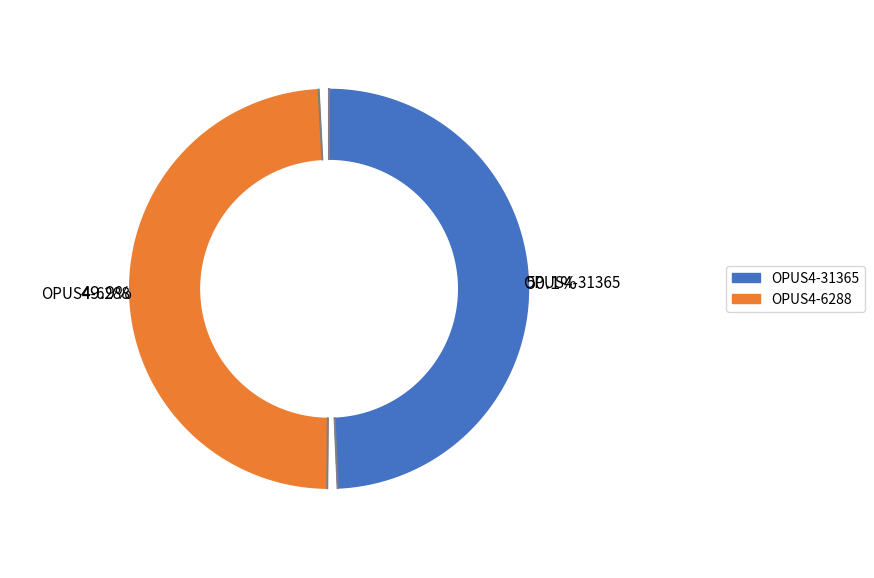

Which slice is the smallest?

OPUS4-6288